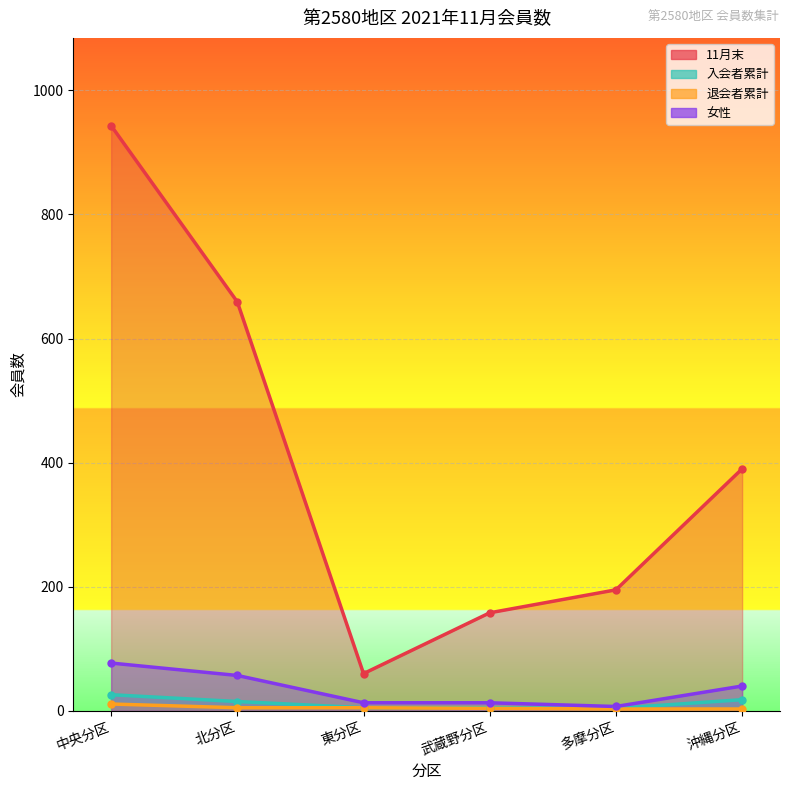

How many interior local valleys does the 入会者累計 series have?

1